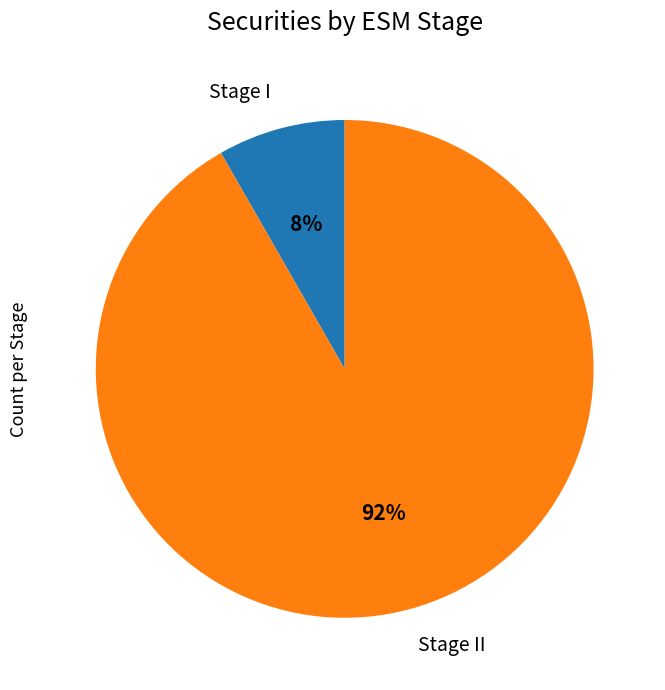

Which slice is the largest?

Stage II